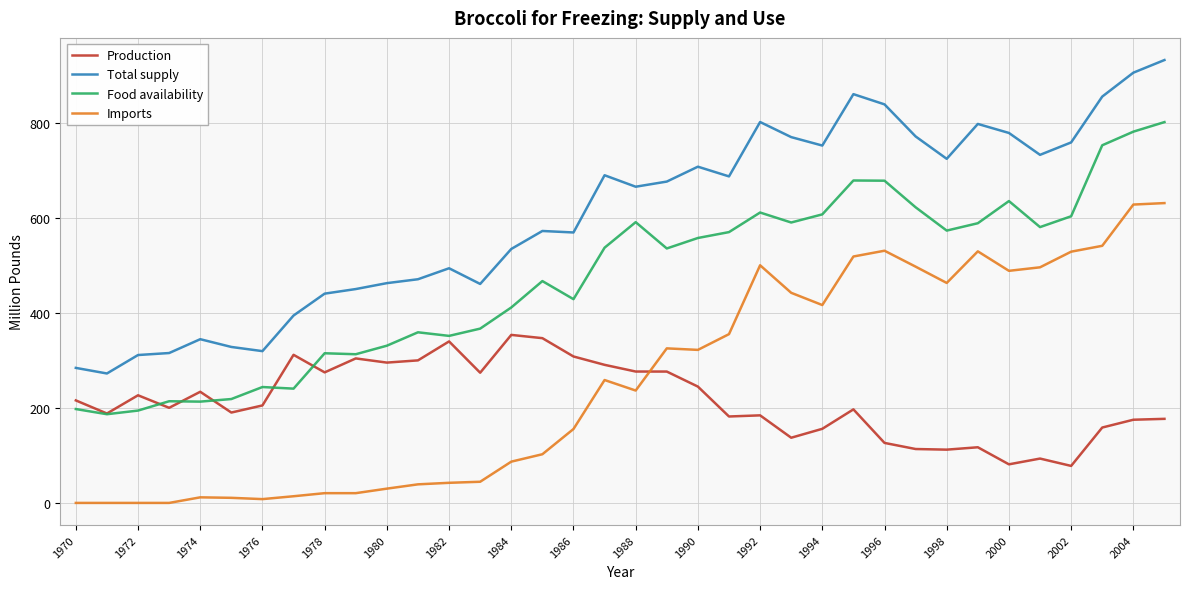

List the series in order of their peak value, lowest first.

Production, Imports, Food availability, Total supply